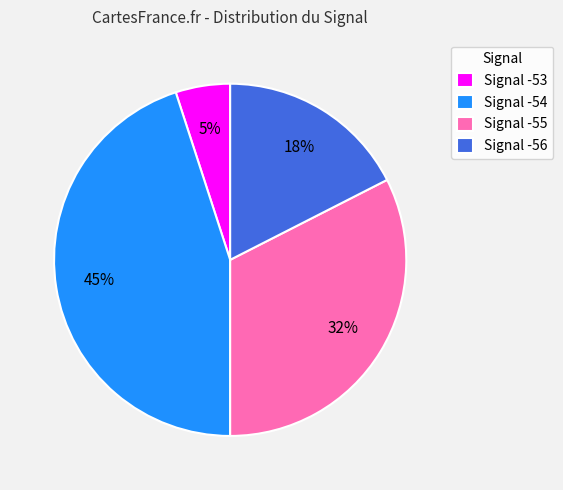

To the nearest percent, what percentage of the pie is Signal -56?

17%